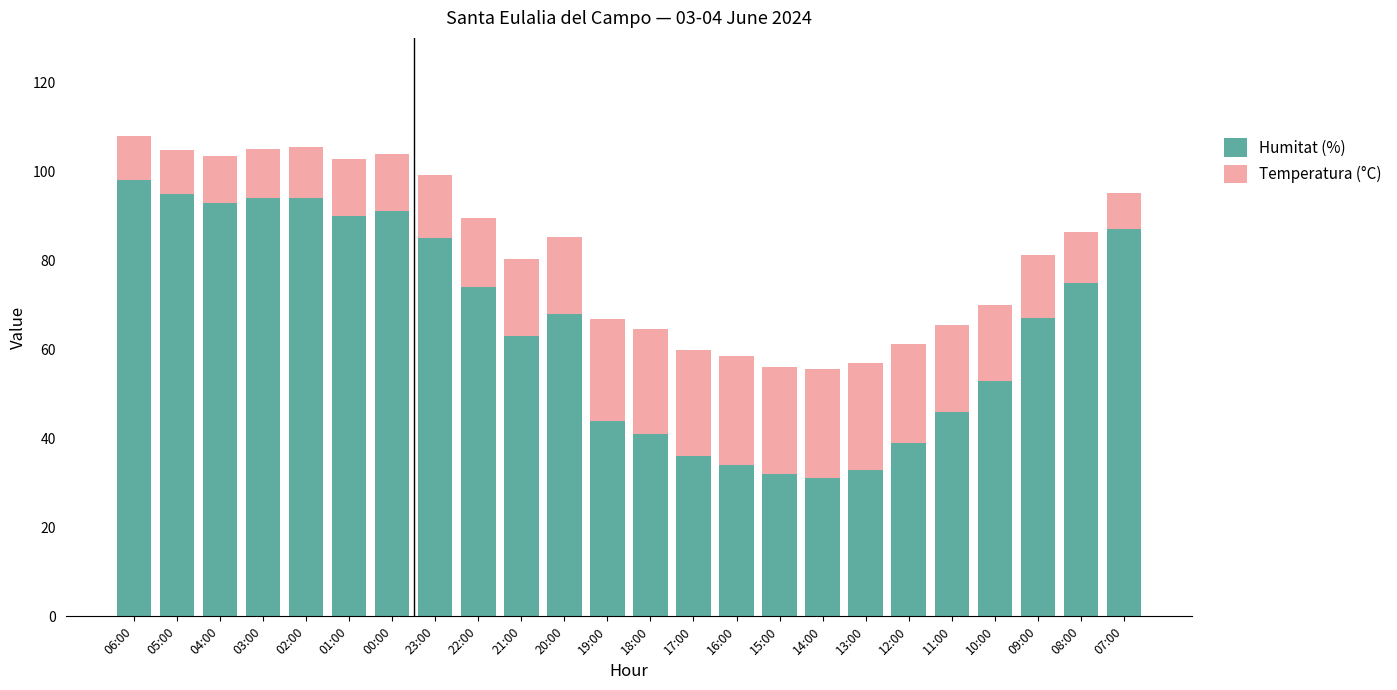

Which category has the highest value in the Humitat (%) series?

06:00